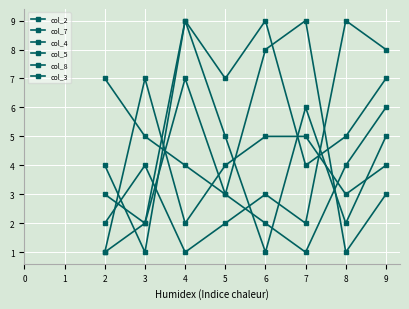

True or false: col_7 and col_2 cross at least once.

True